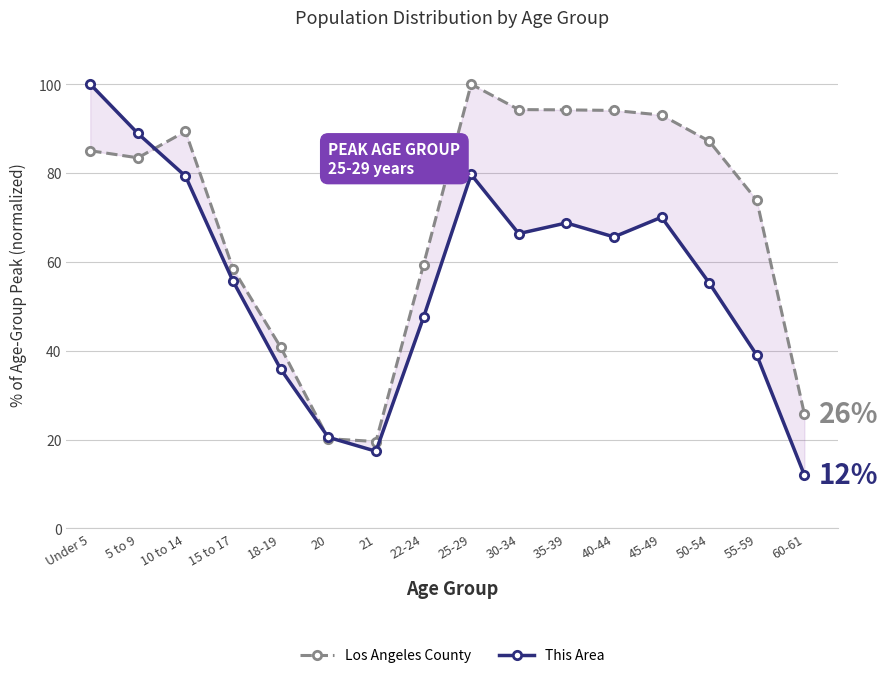

How many interior local peaks does the Los Angeles County series have?

2